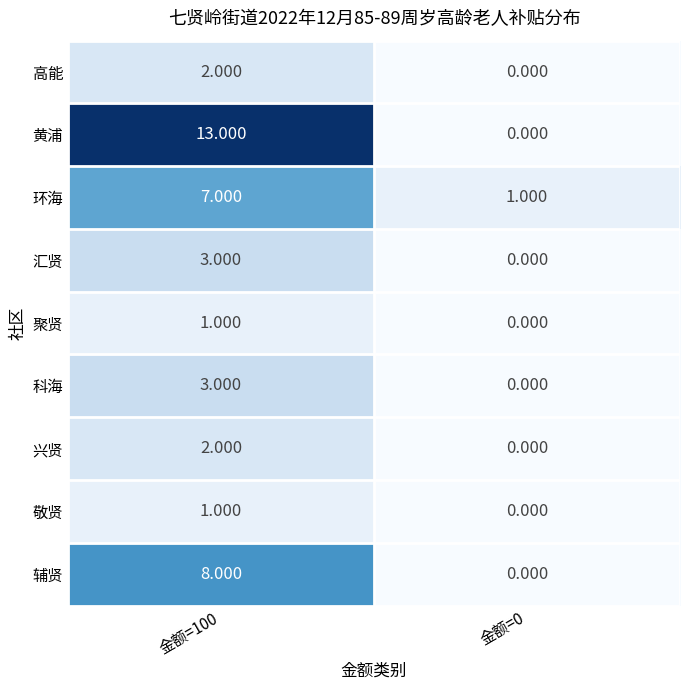

Between 金额=100 and 金额=0, which series saw the biggest shift?

黄浦